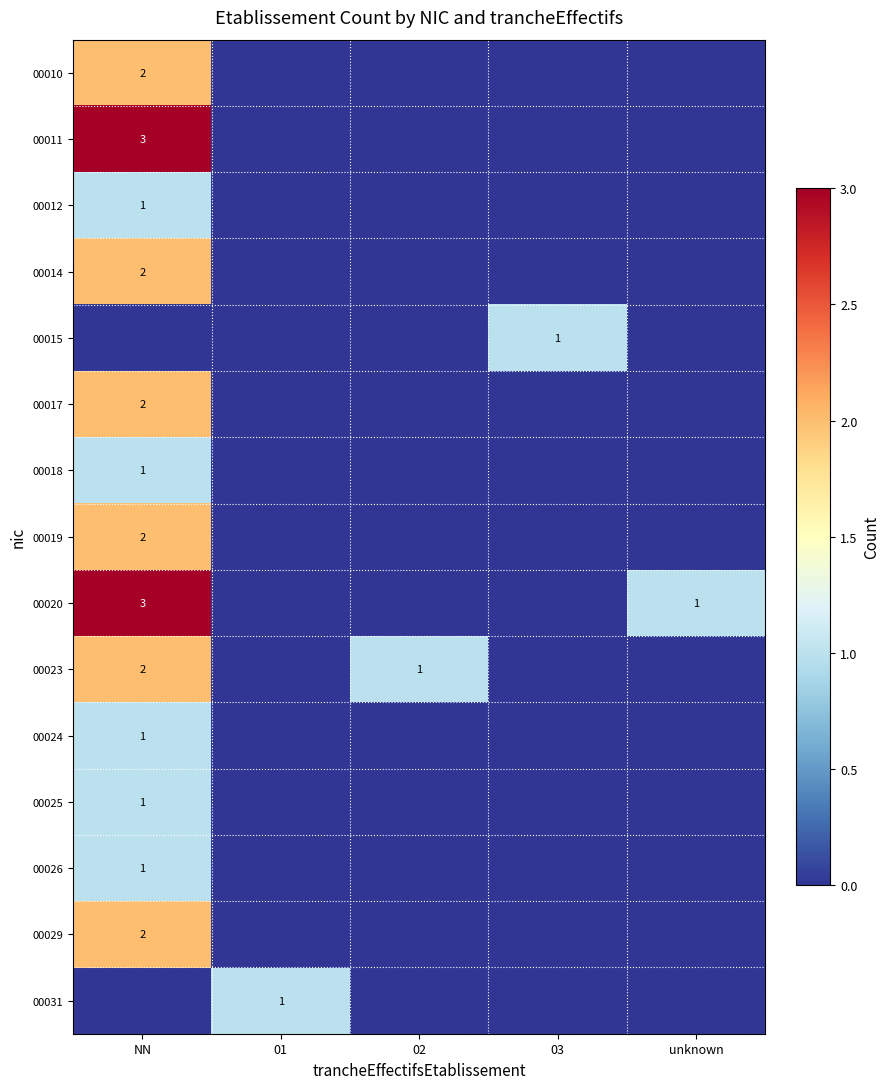

Which label corresponds to the largest value in the chart?

NN